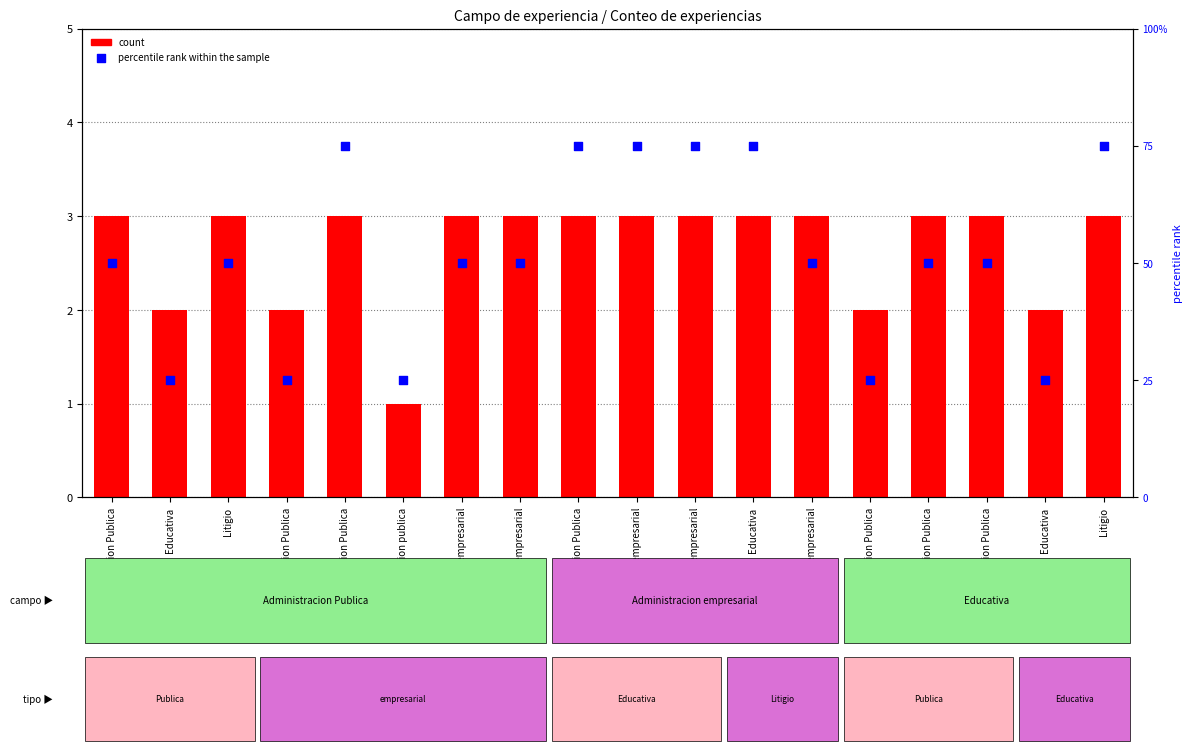

Which series contains the highest Y value?

percentile rank within the sample